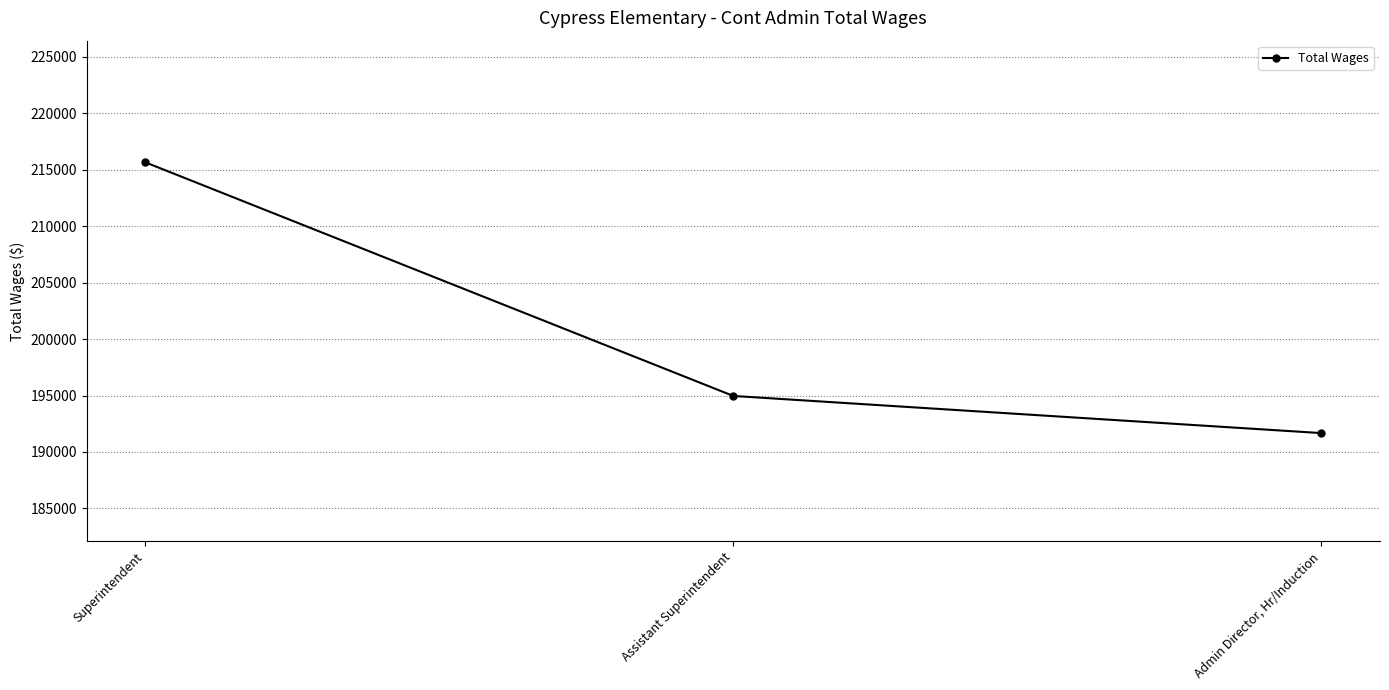

What is the sum of the values at Assistant Superintendent and Superintendent?

410625